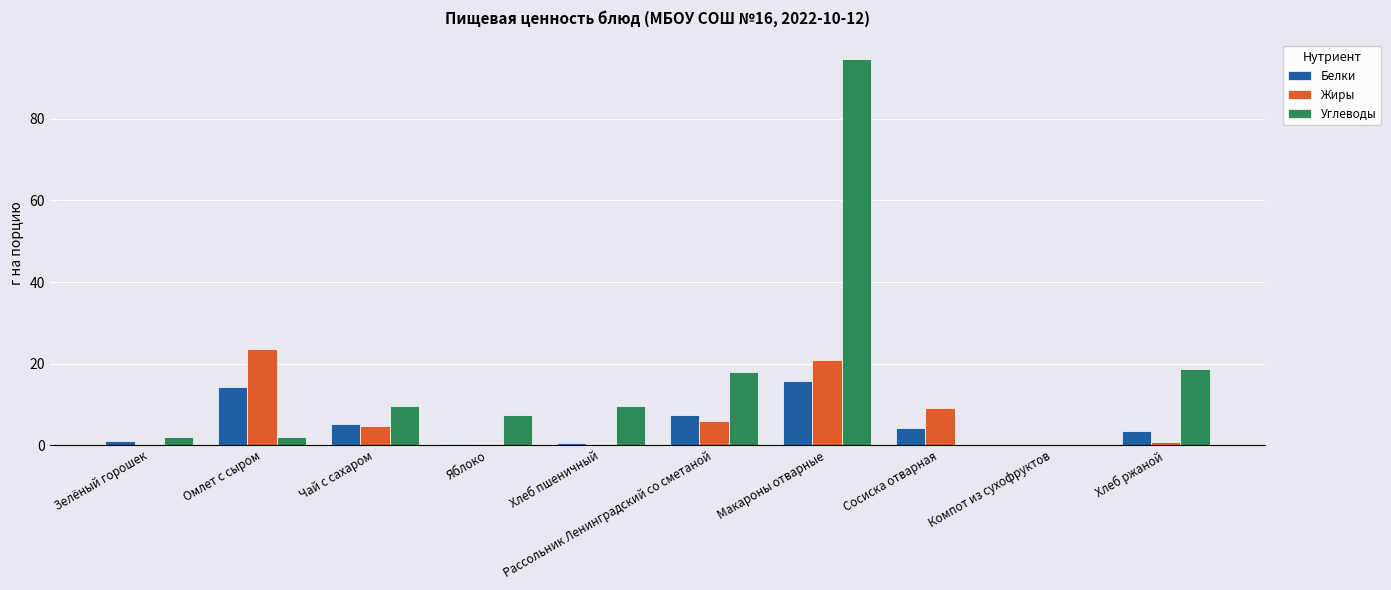

Is the value of Углеводы at Рассольник Ленинградский со сметаной greater than the value of Белки at Омлет с сыром?

Yes